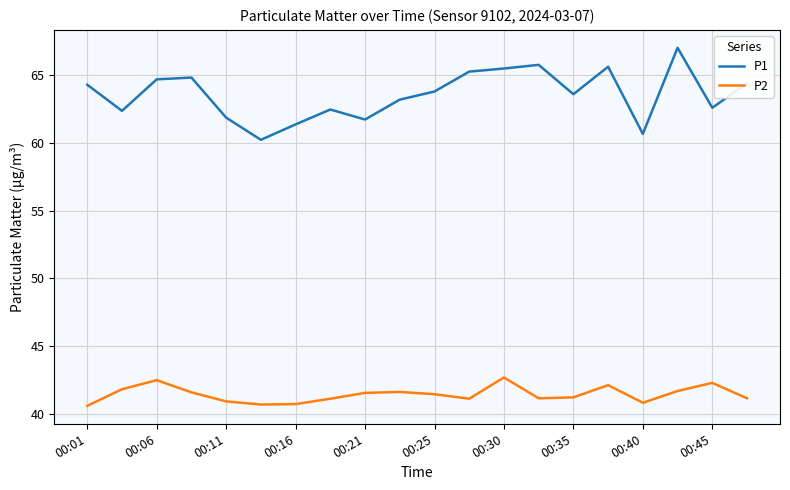

Does the chart have visible grid lines?

Yes